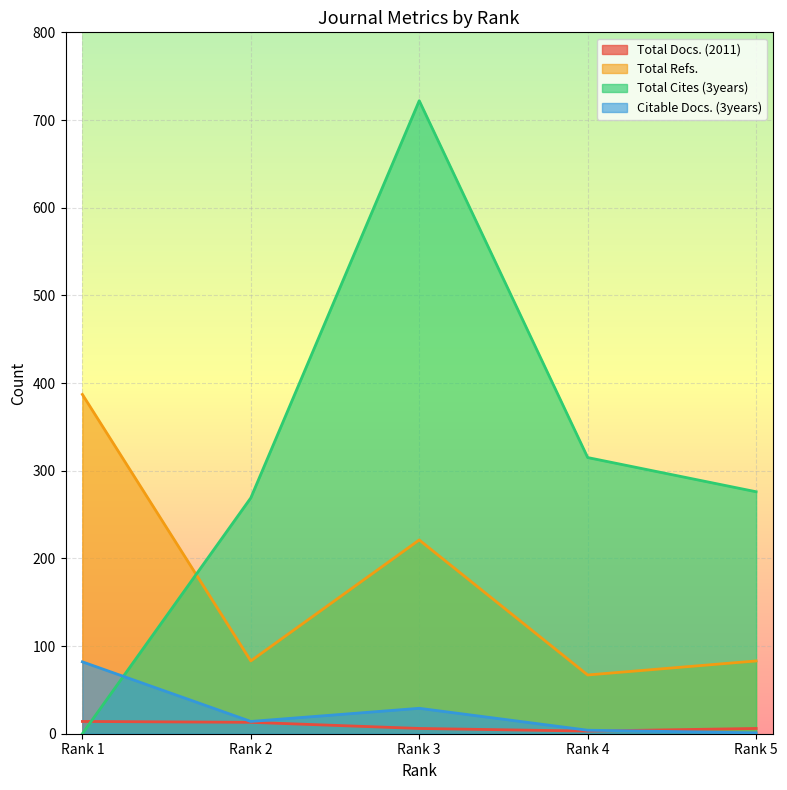

How many values in the Citable Docs. (3years) series exceed 14?

2